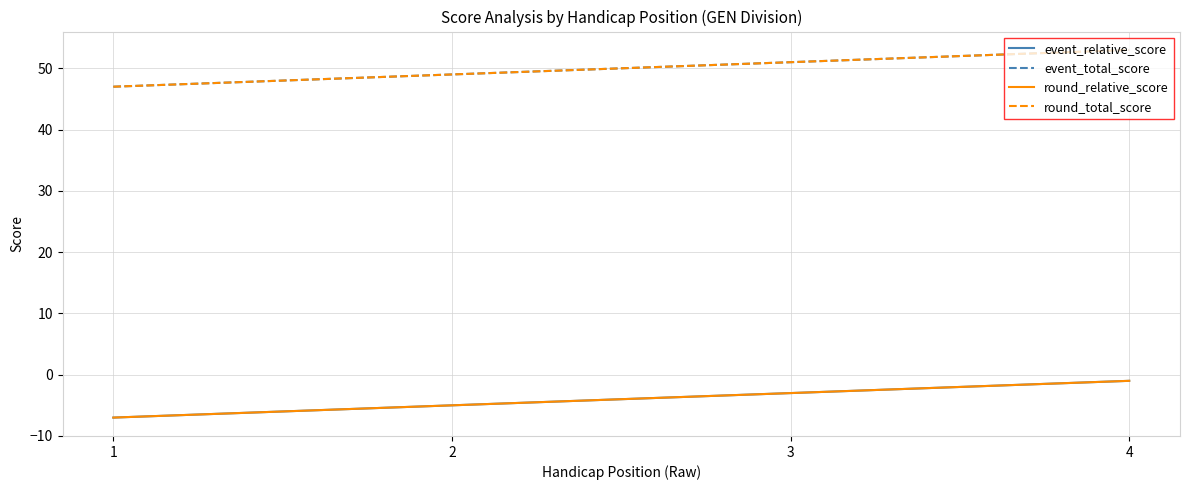

At 2, list the series in order from largest to smallest.

event_total_score, round_total_score, event_relative_score, round_relative_score